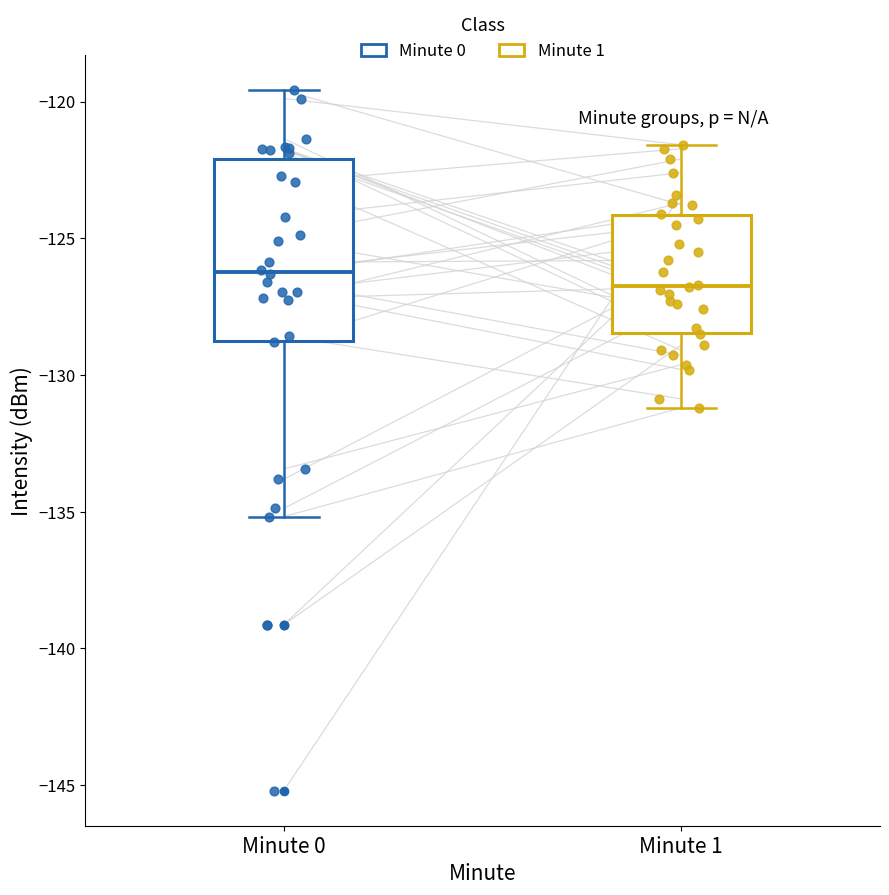

Which box has the highest median line?

Minute 0